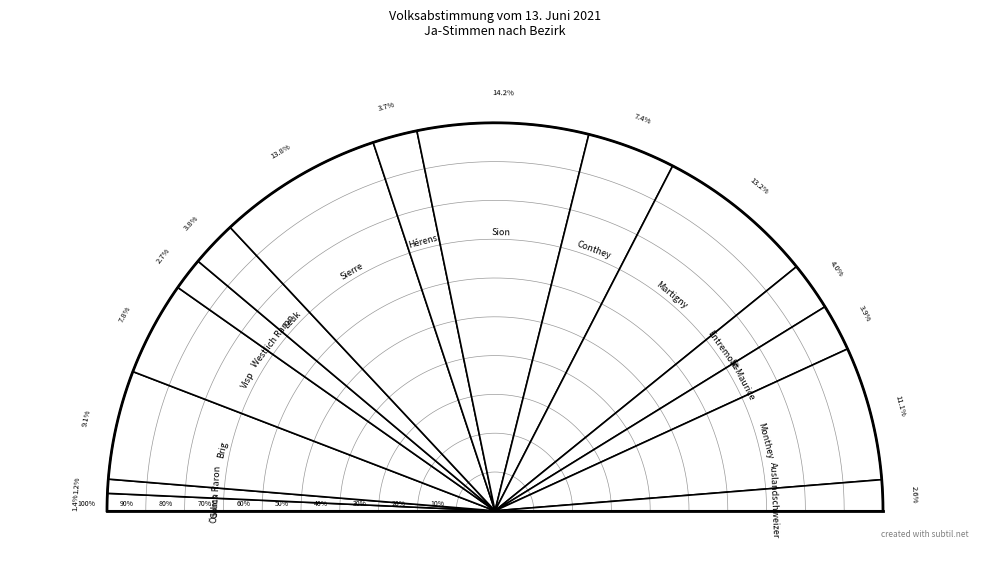

What percentage do Nein and Ja together represent?

100.0%